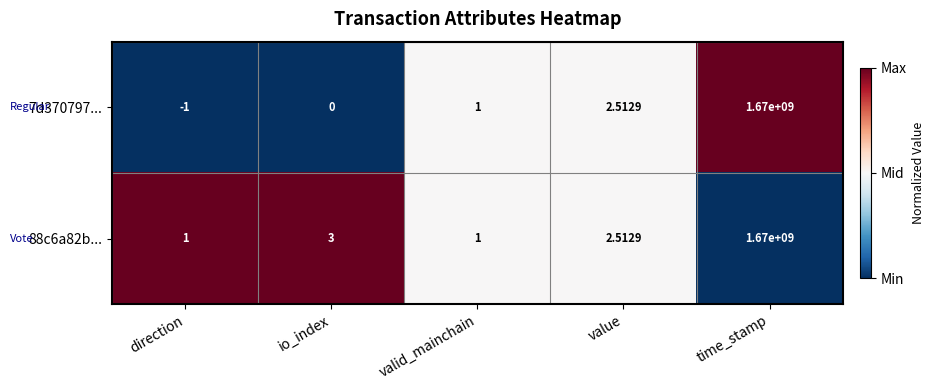

Which series has the largest total across all categories?

88c6a82b...